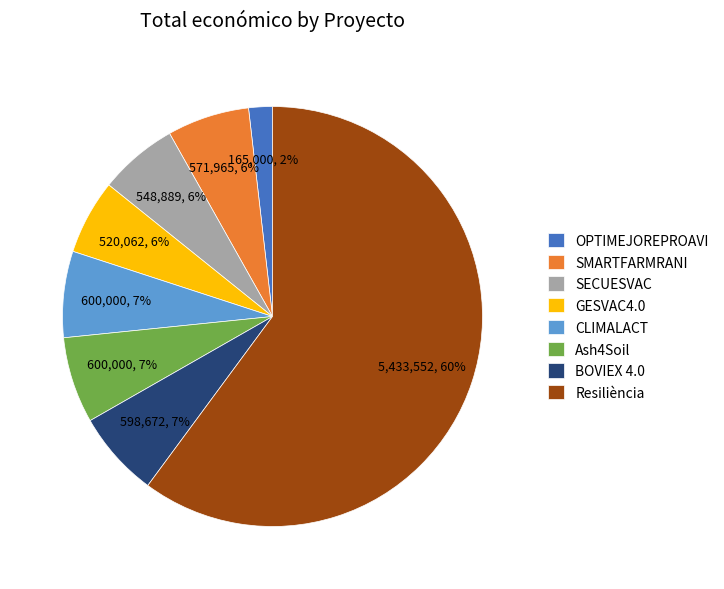

The BOVIEX 4.0 slice represents 7% of the pie. True or false?

True